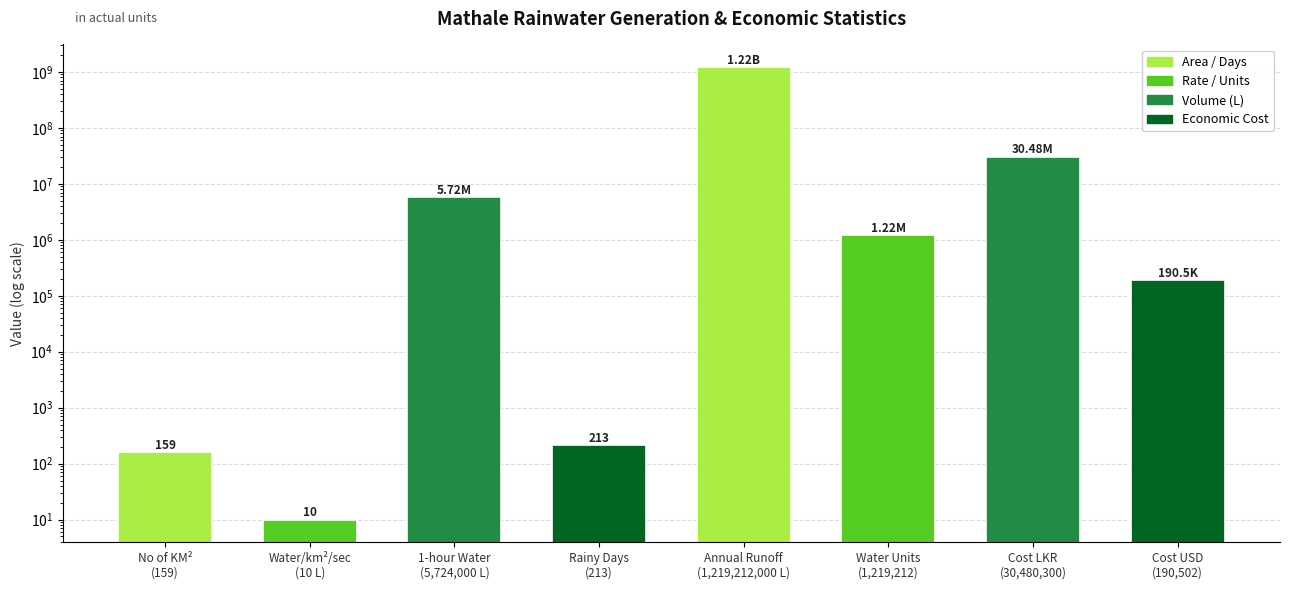

What is the greatest value displayed?

1219212000